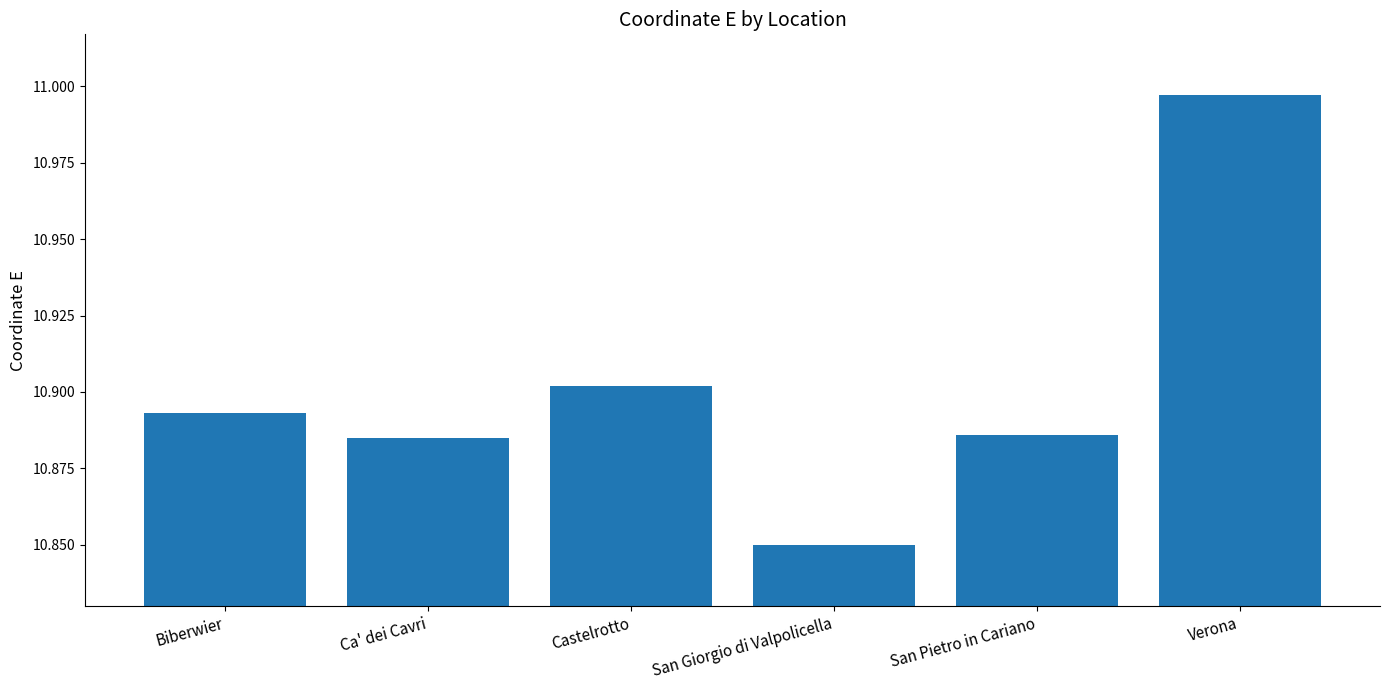

What is the ratio of the value at Biberwier to the value at San Giorgio di Valpolicella?

1.0